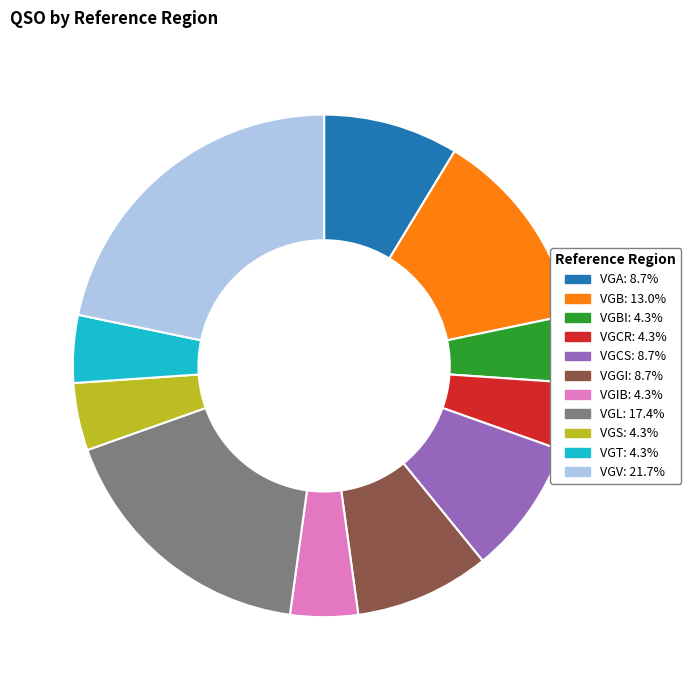

Is there any slice that represents more than half of the pie?

No